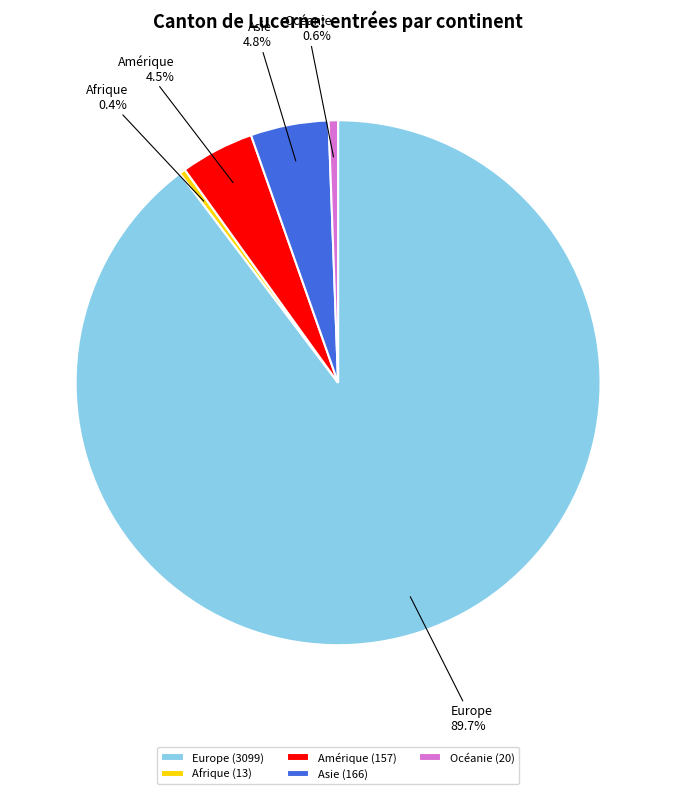

What percentage is the Europe slice, to the nearest percent?

90%